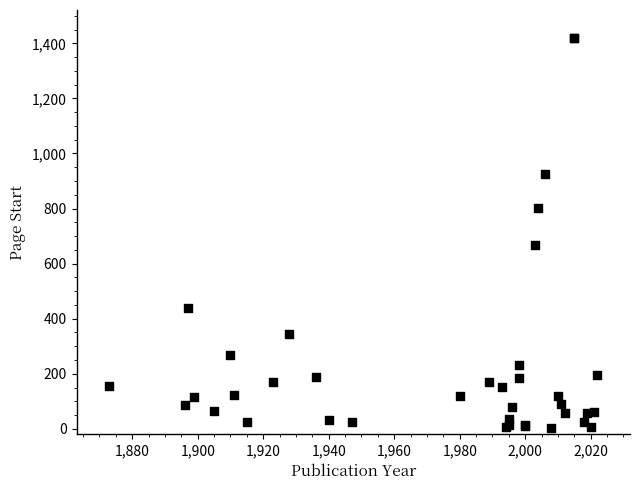

What Y value in the scatter plot is closest to 712?

667